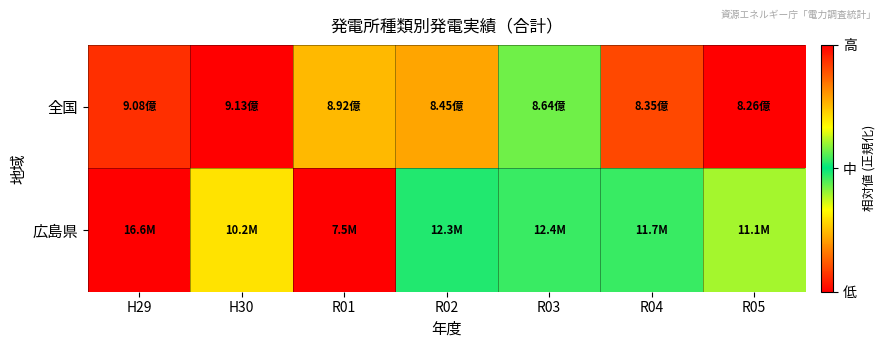

List the series in order of their overall mean, highest first.

全国, 広島県